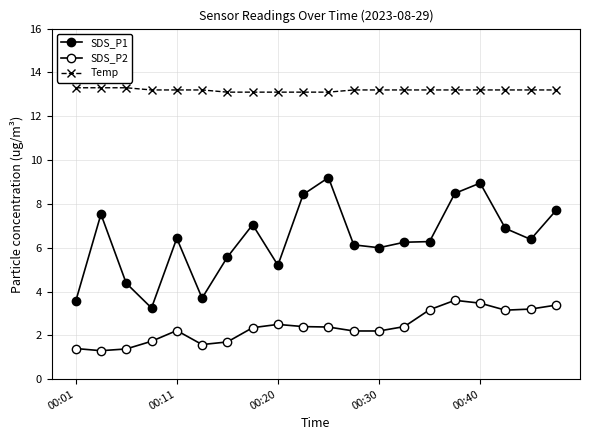

Is this an area chart (filled region under the line)?

No